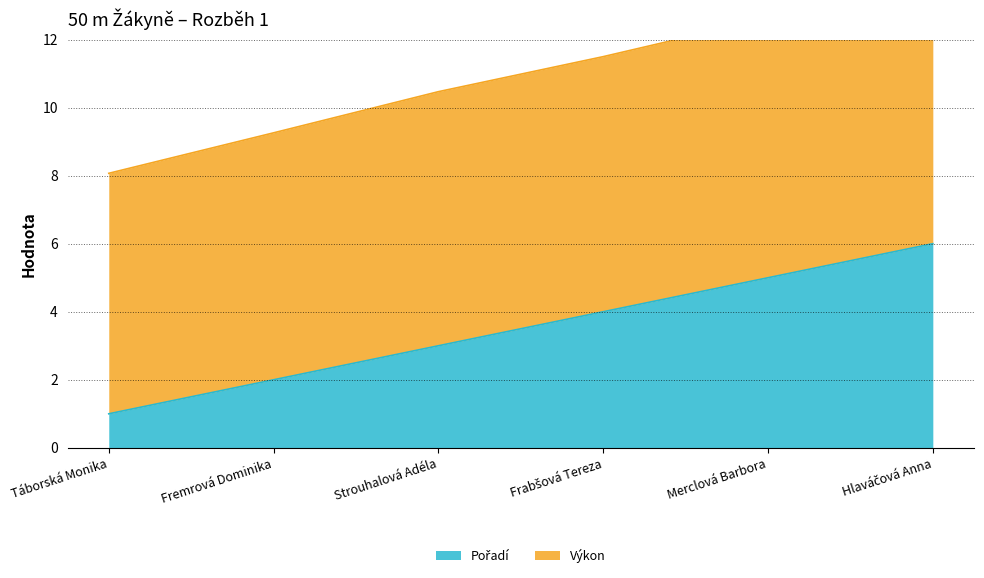

How many data points in Výkon are above 11?

3